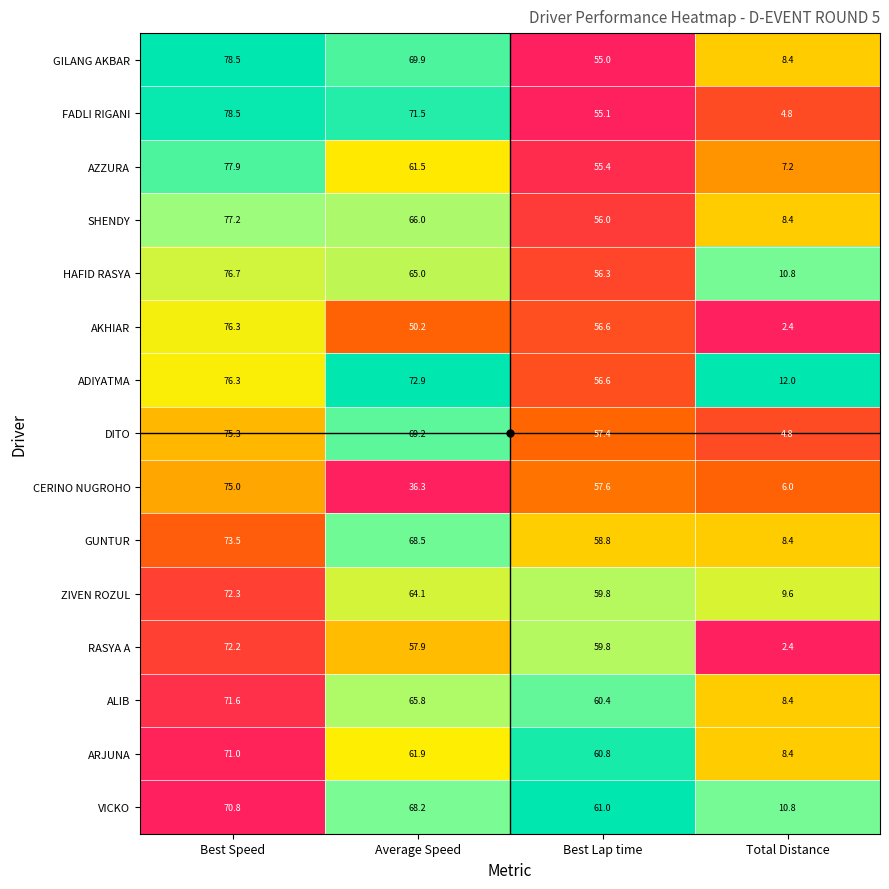

Which label corresponds to the smallest value in the chart?

Total Distance